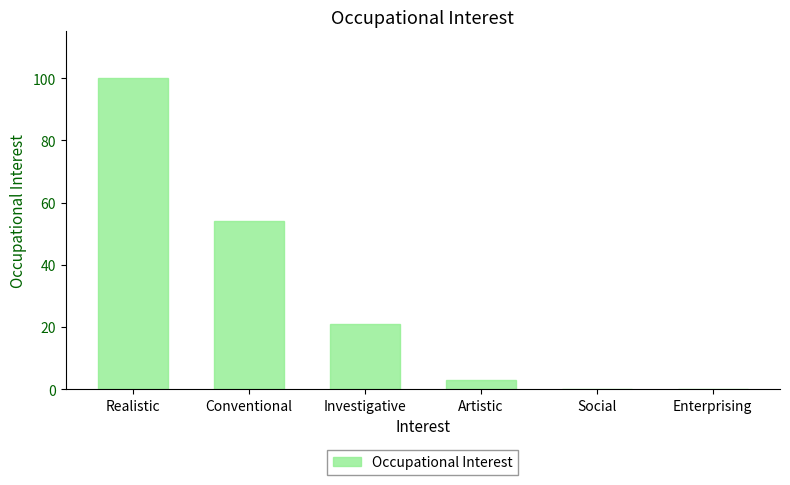

Reading left to right, what are all the values shown in this chart?

100	54	21	3	0	0